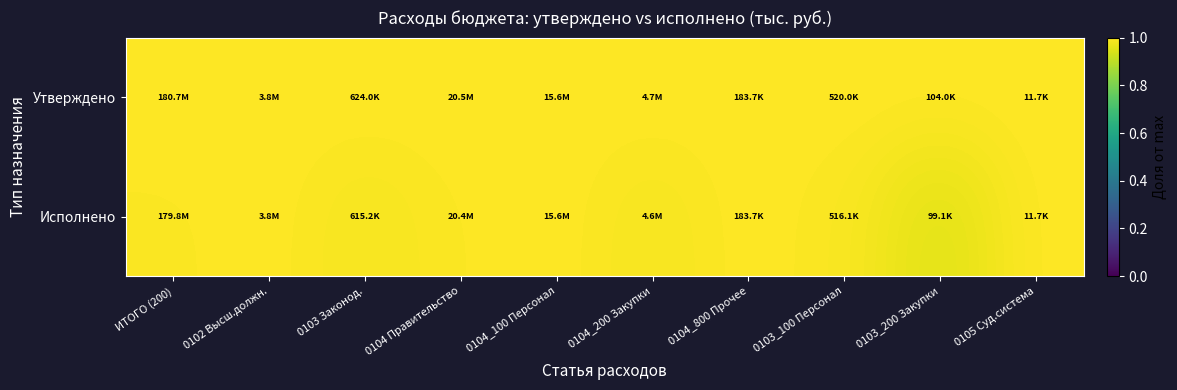

At which category is the sum across all series the highest?

0105 Суд.система